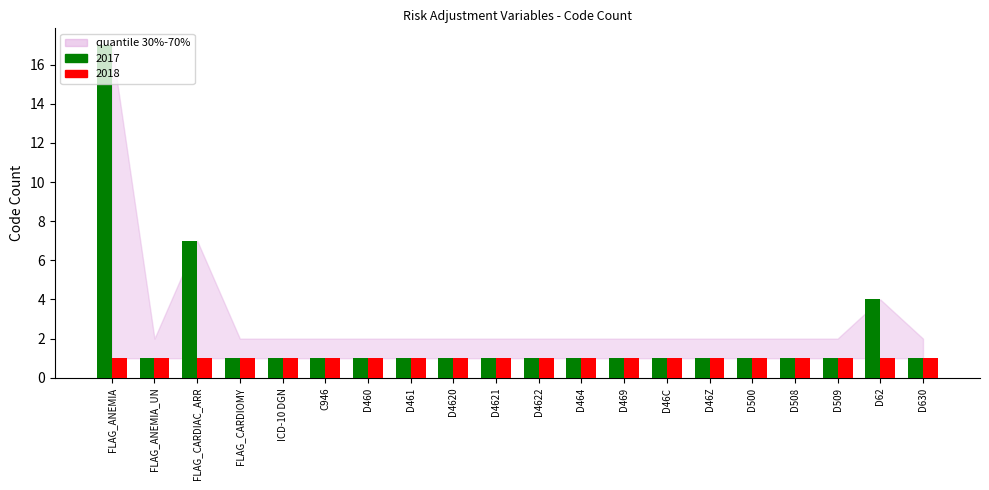

True or false: 2017 has a value of 2 at D460.

False